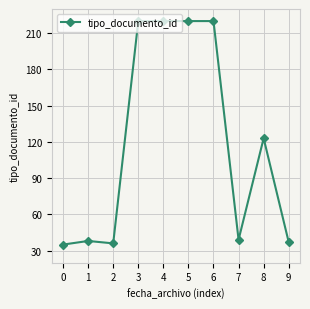

The chart shows a value of 69 at 4. True or false?

False